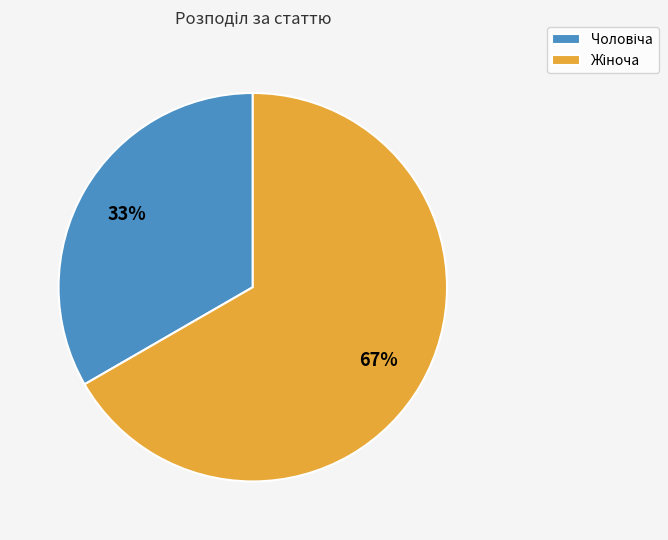

To the nearest percent, what is the average slice percentage?

50%